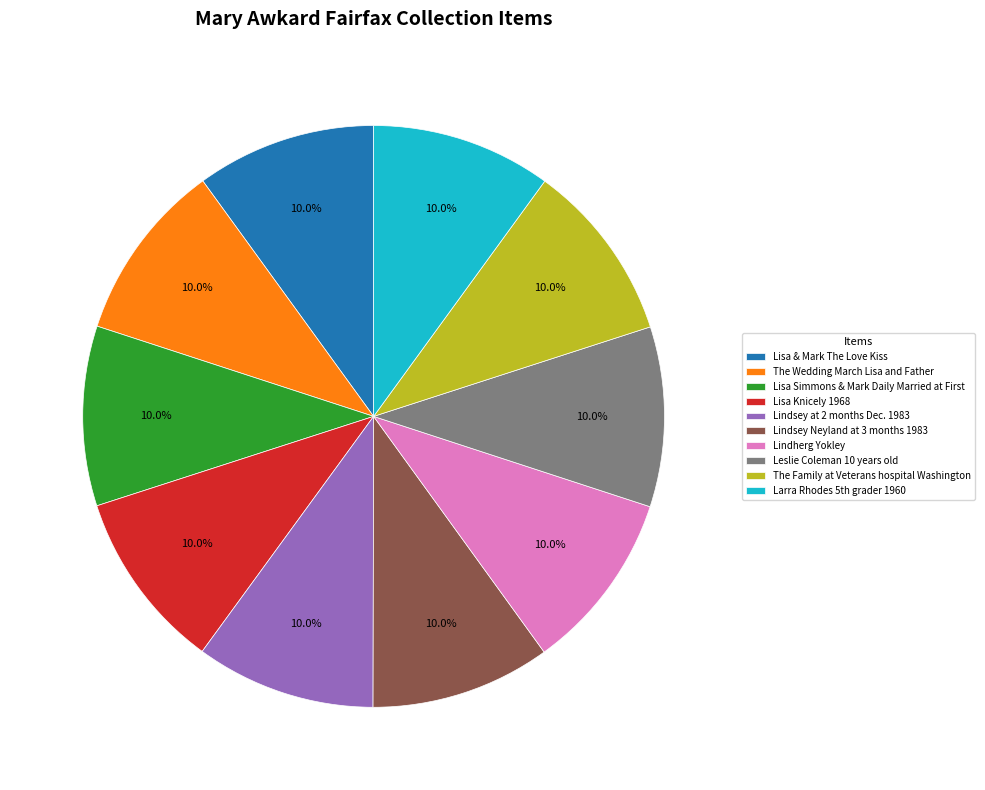

Approximately how many times larger is the value at Lisa & Mark The Love Kiss compared to The Family at Veterans hospital Washington?

1.0